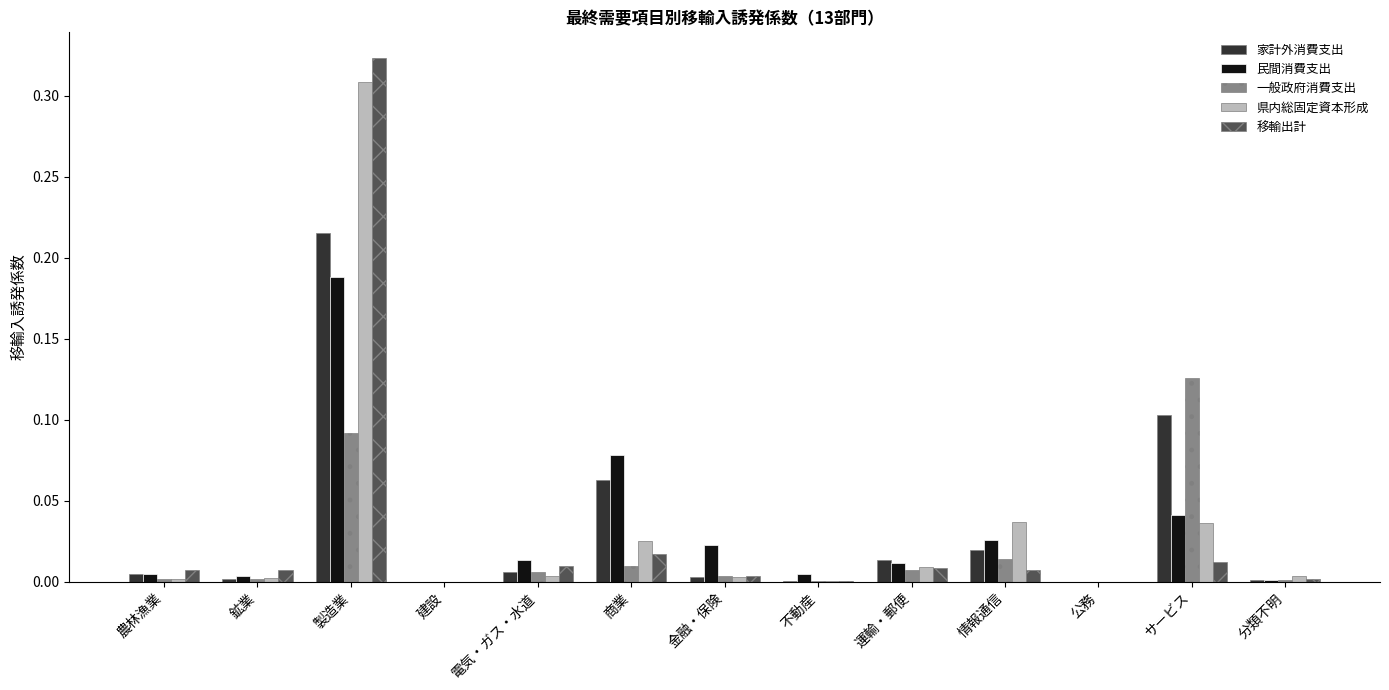

What is the sum of all 移輸出計 values?

0.4